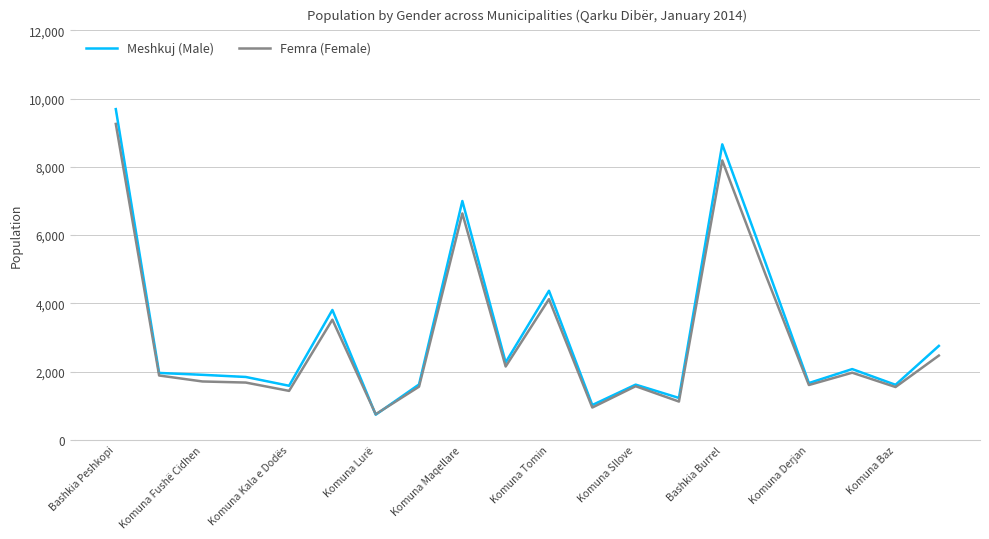

Rank the series by their maximum value, from highest to lowest.

Meshkuj (Male), Femra (Female)